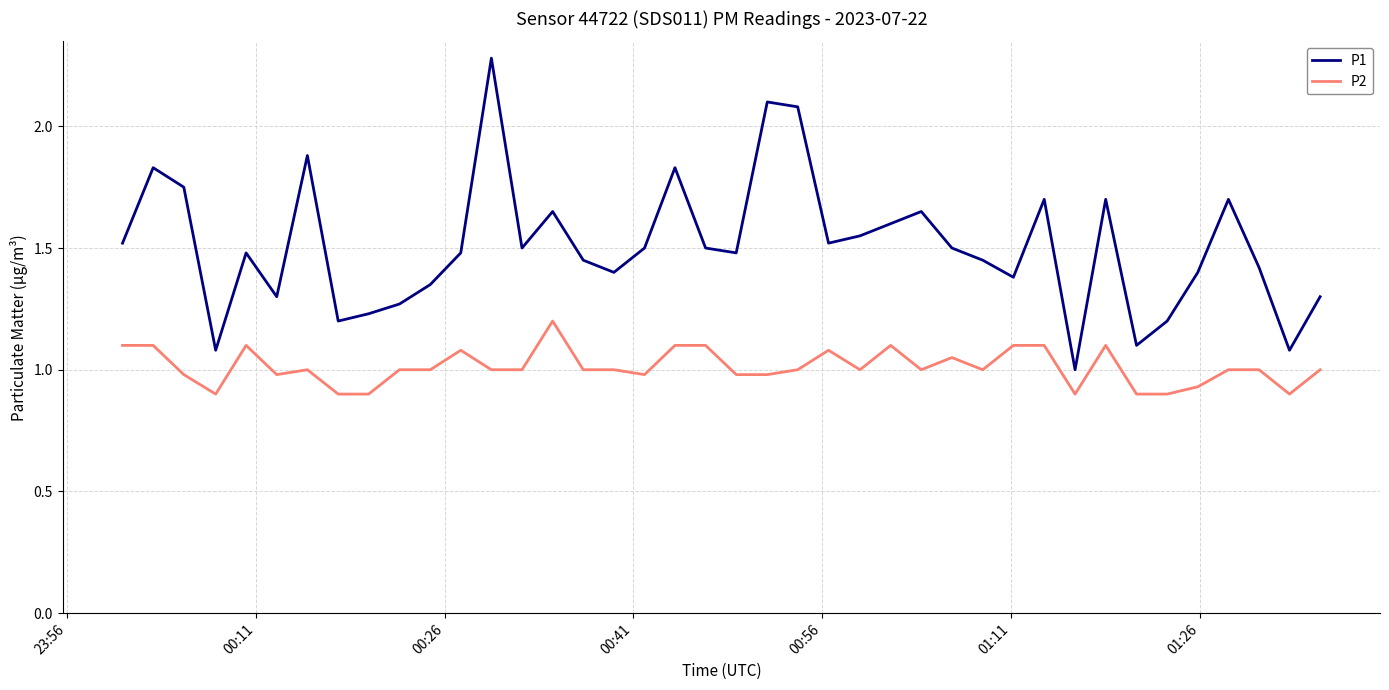

How many categories are shown in the chart?

40